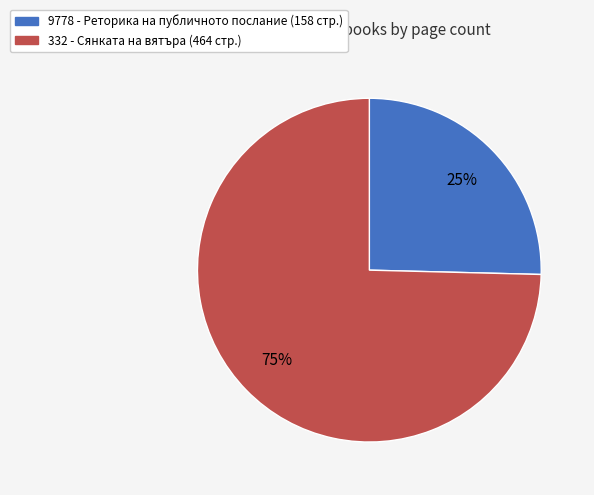

Is 332 the majority of the pie?

Yes